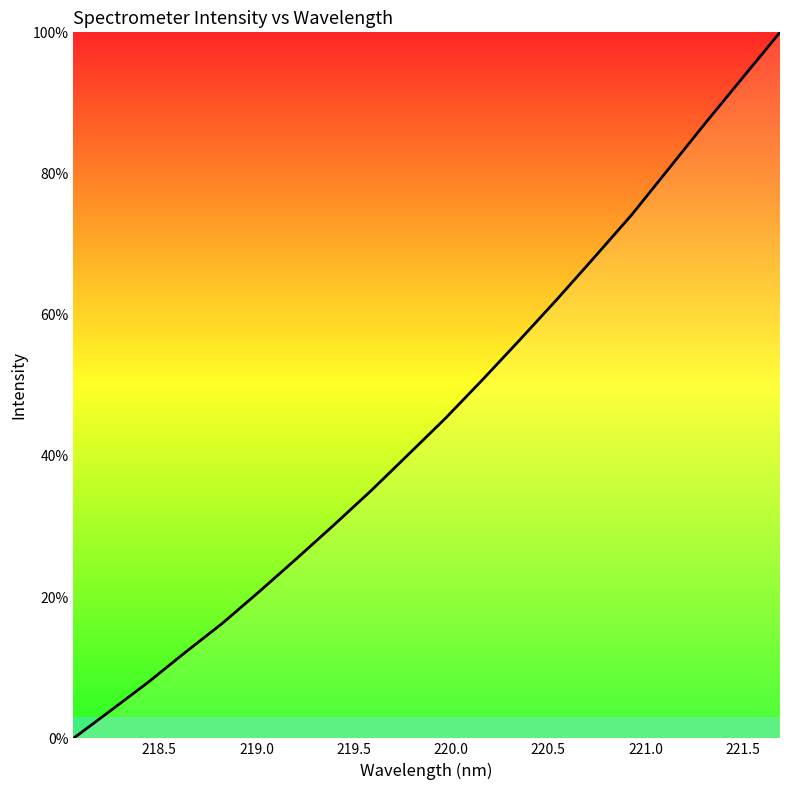

True or false: there are more than 2 points higher than both neighbors.

False